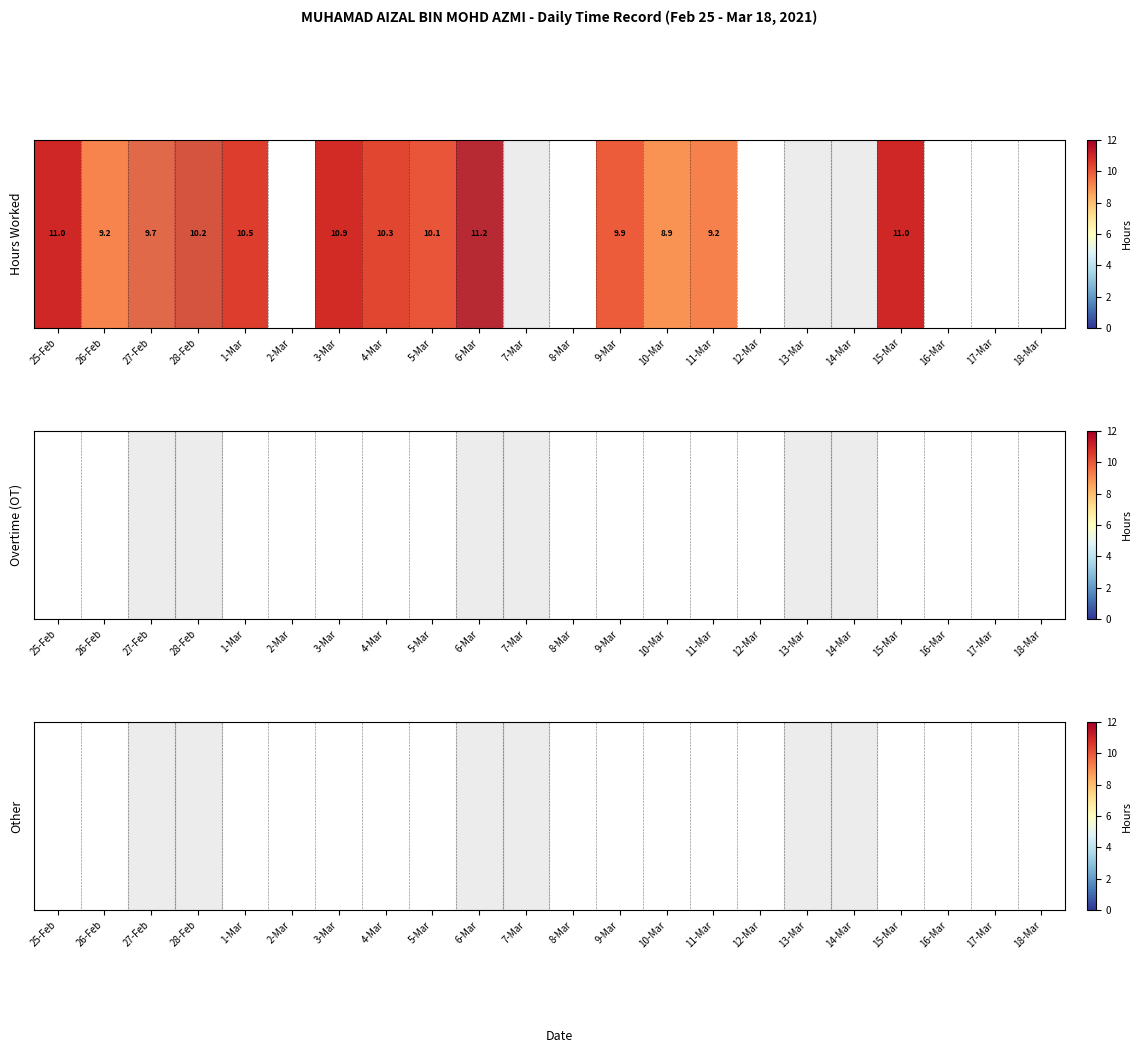

How many data points does each series have?

22